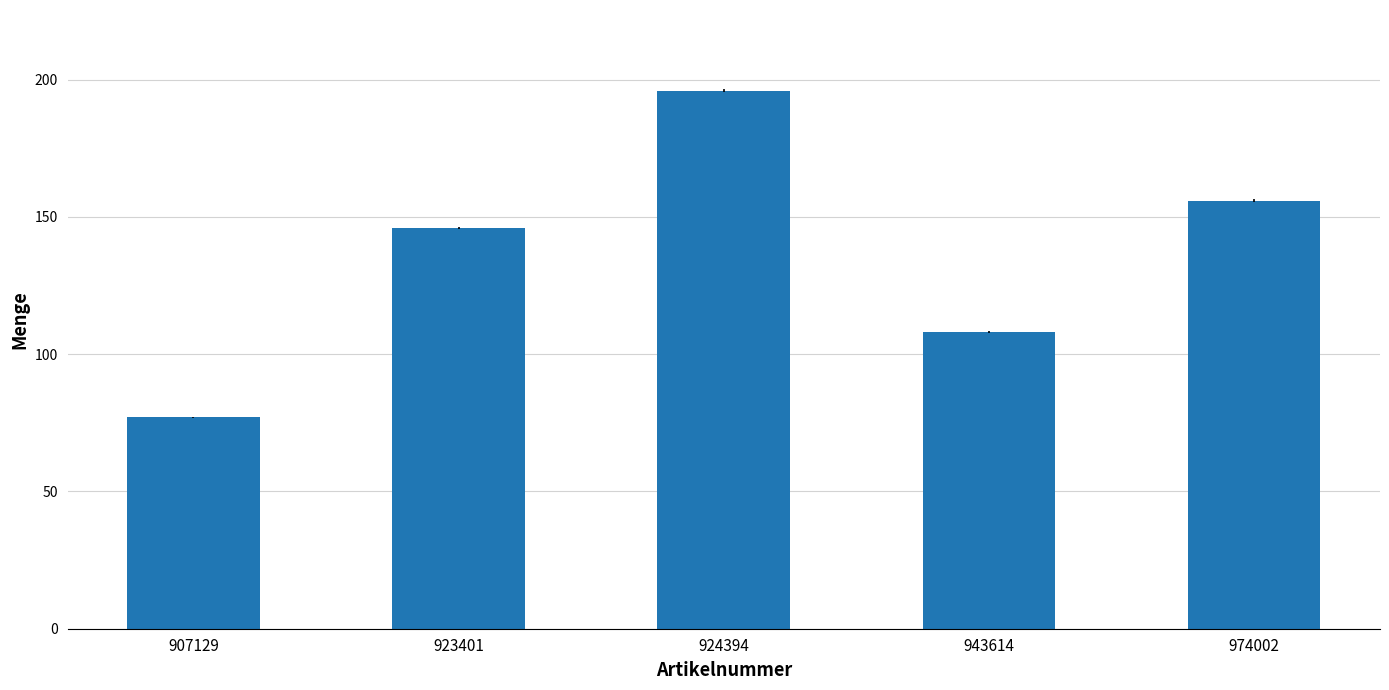

What is the sum of the values at 924394 and 923401?

342